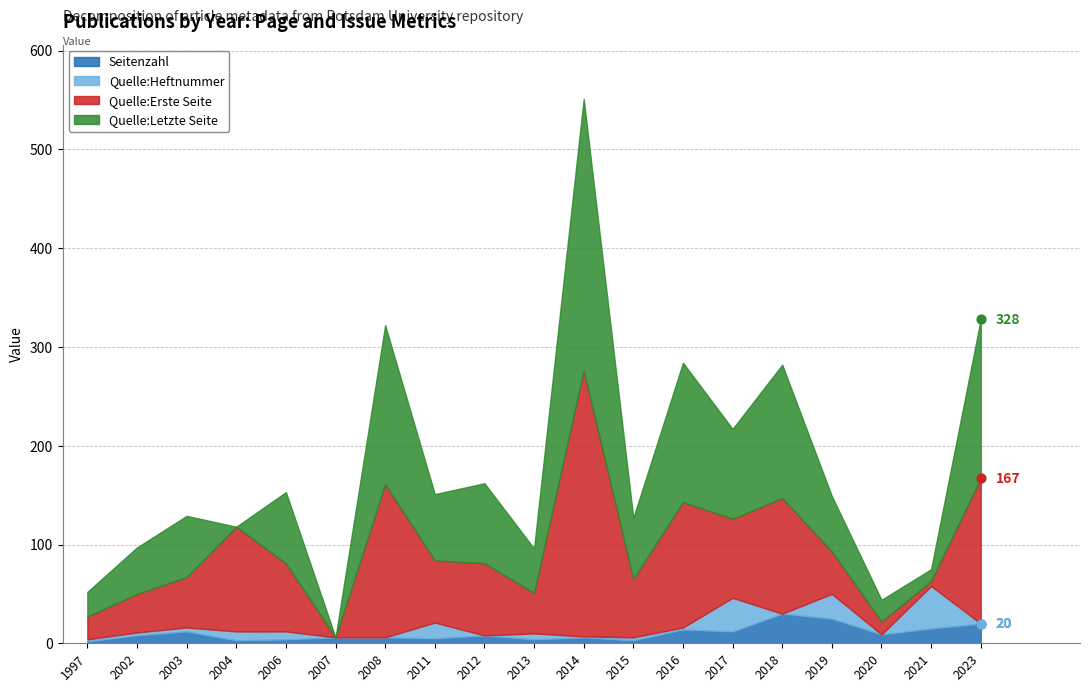

Which series contains the highest Y value?

Quelle:Letzte Seite